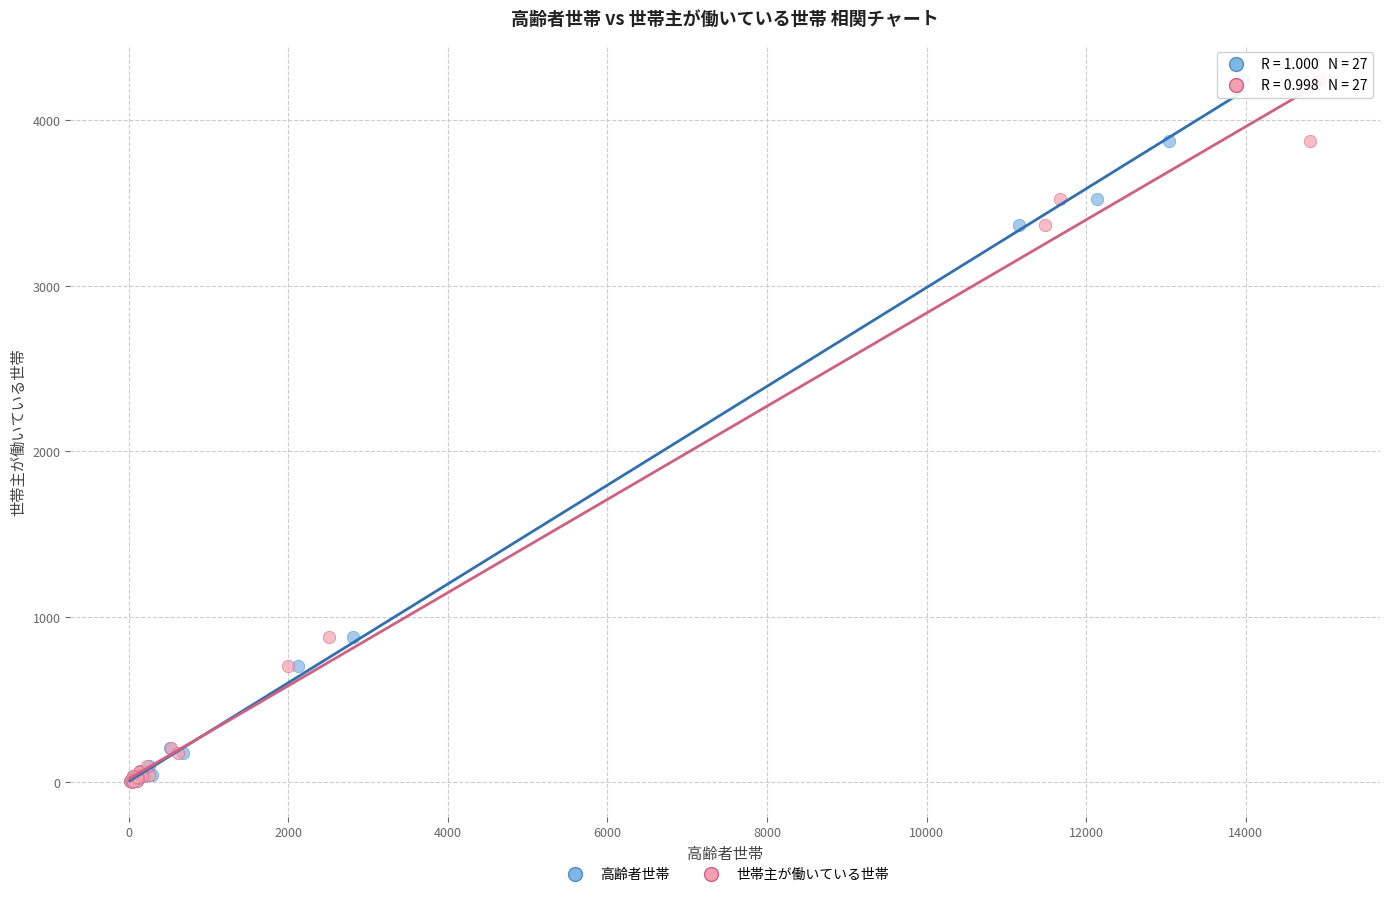

What are all the series names shown in the legend?

高齢者世帯, 世帯主が働いている世帯